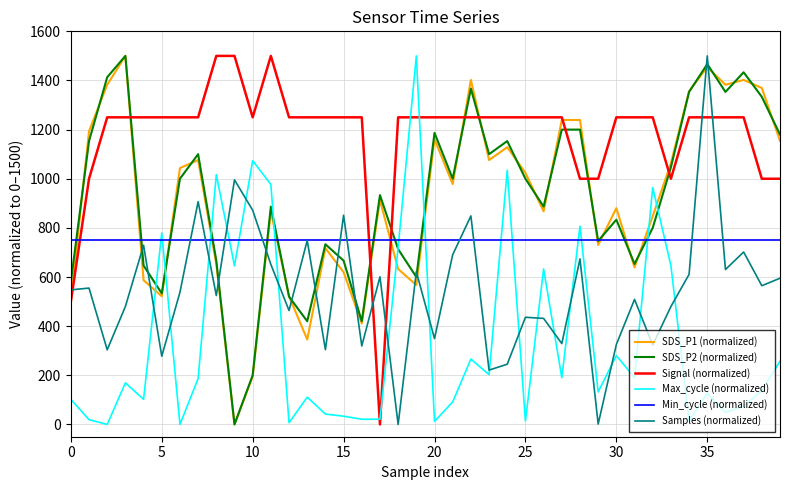

What is the maximum value shown in the chart?

1500.0